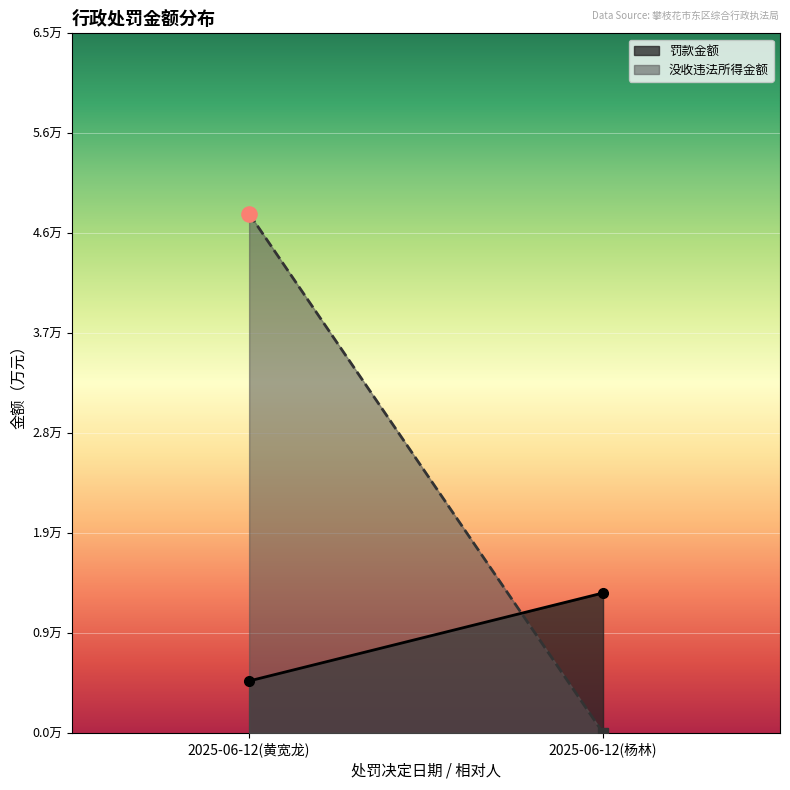

At which category is the sum across all series the highest?

2025-06-12(黄宽龙)